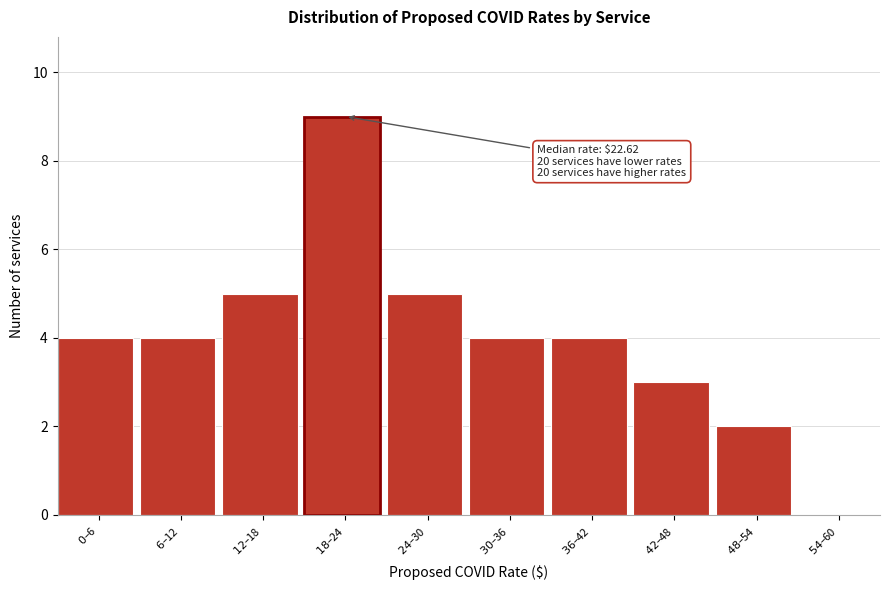

What is the sum of all values?

40